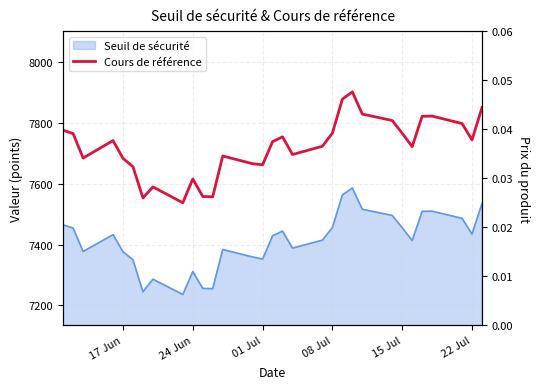

How many lines are shown in the chart?

1